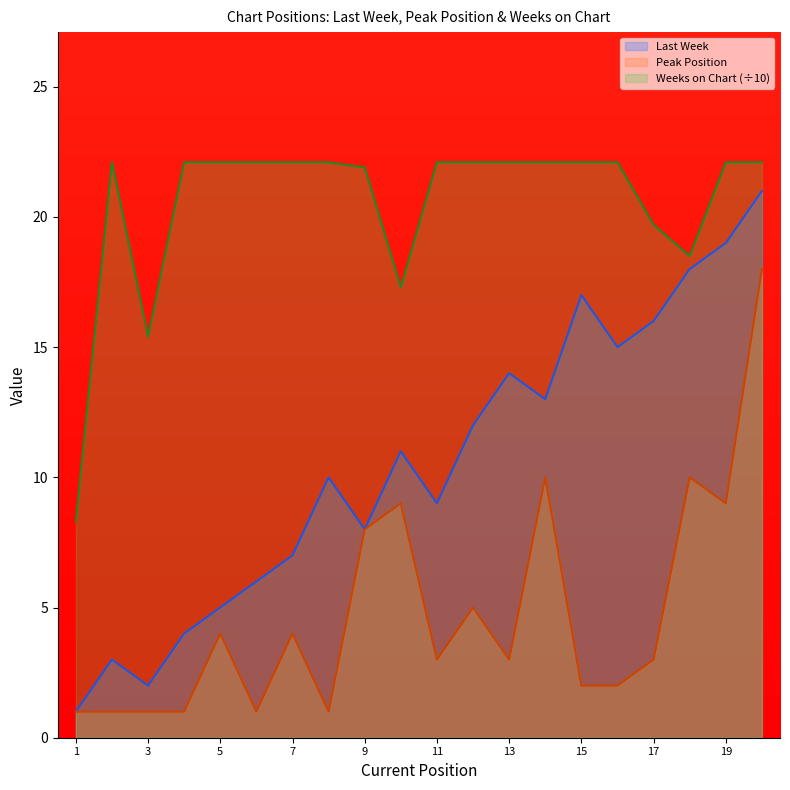

What are all the series names shown in the legend?

Last Week, Peak Position, Weeks on Chart (÷10)